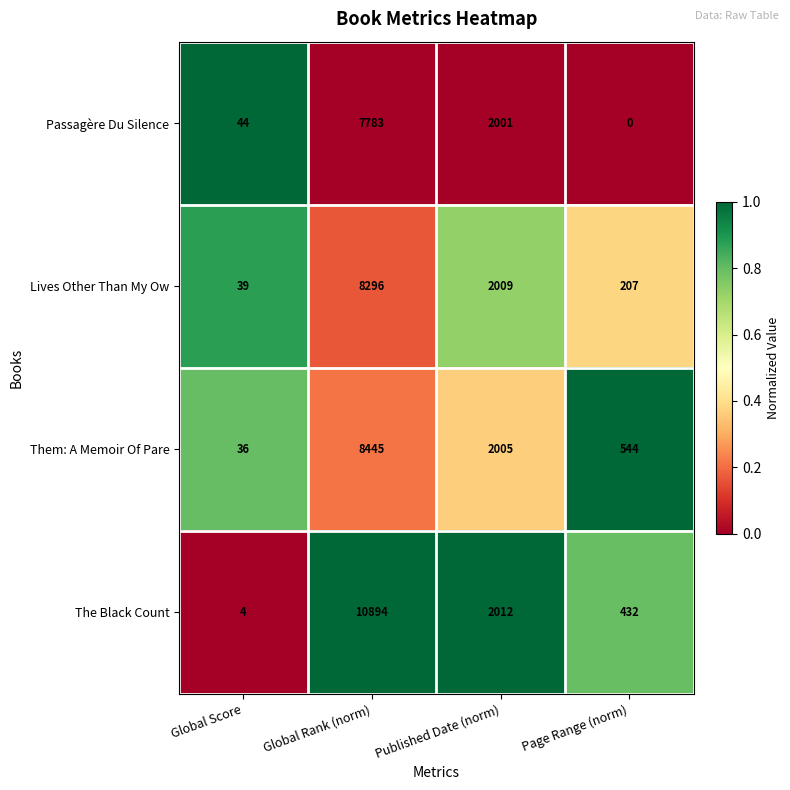

Which label corresponds to the largest value in the chart?

Global Rank (norm)